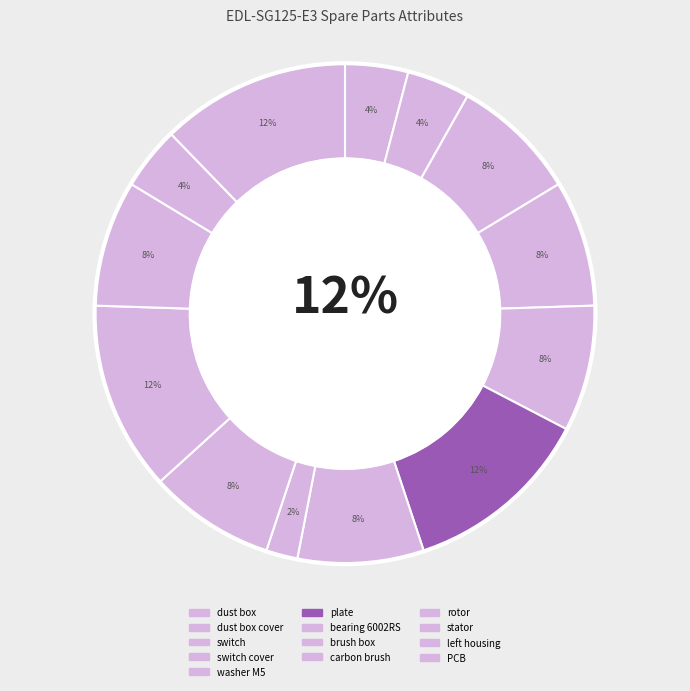

How many segments does this pie chart have?

13